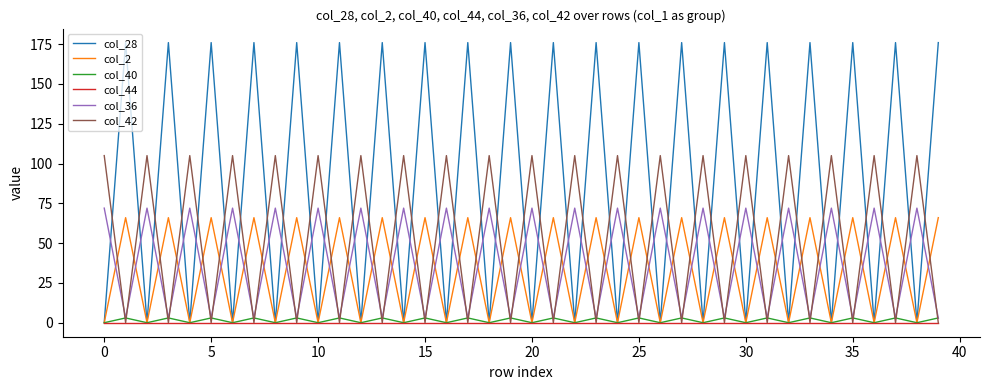

What is the maximum value for col_36?

72